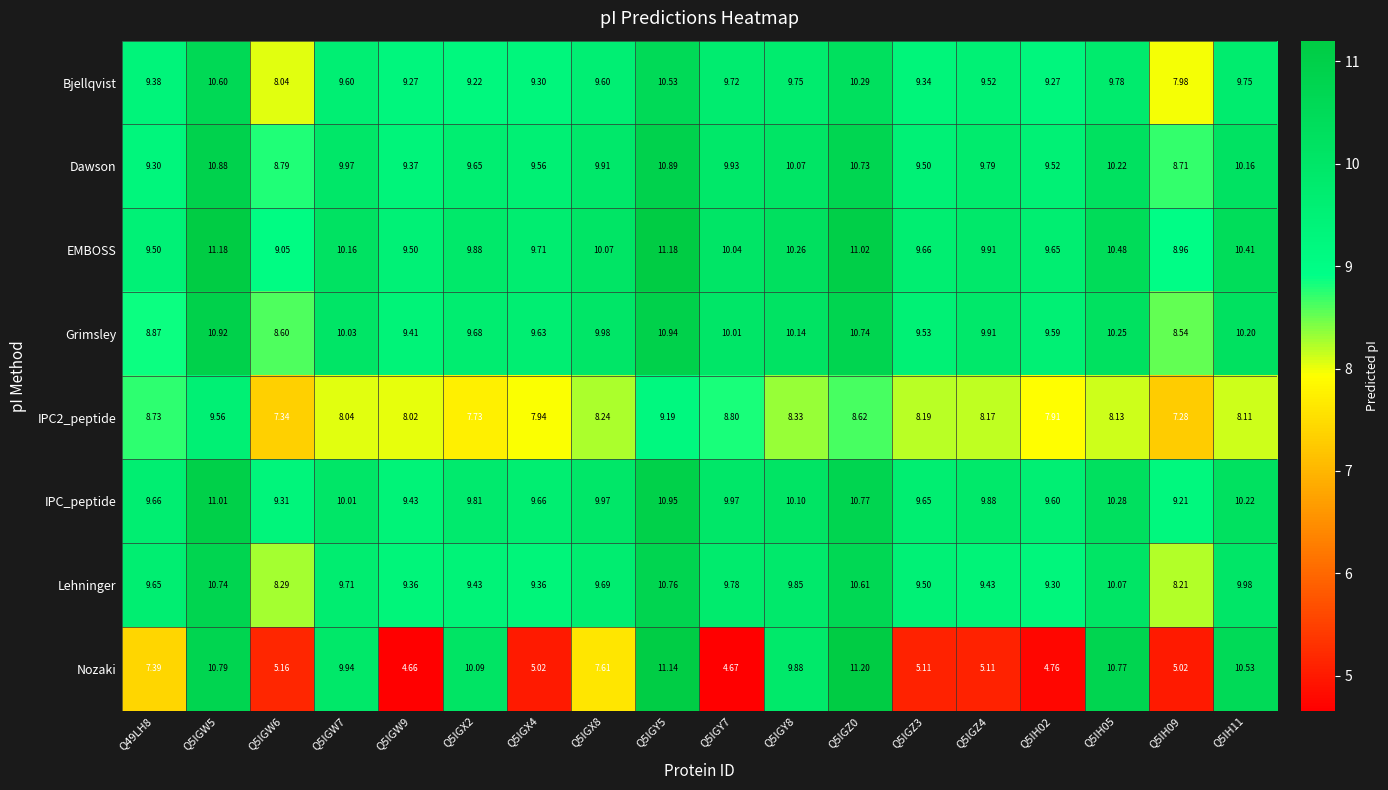

Which series changed the most between Q5IGW6 and Q5IGZ3?

Bjellqvist